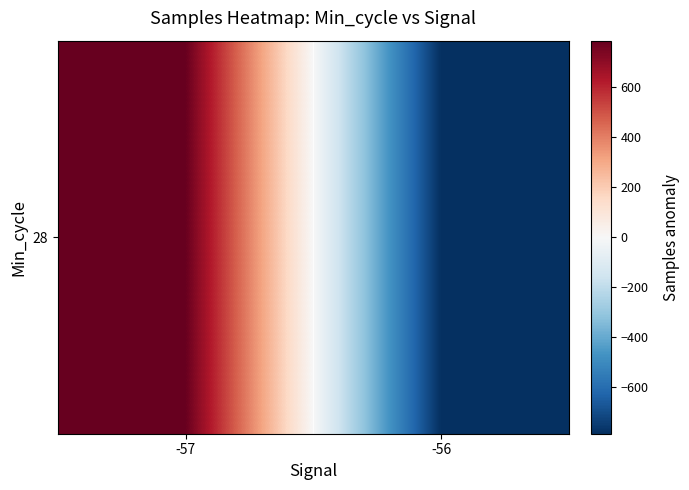

List the labels in order of value, largest first.

-57, -56